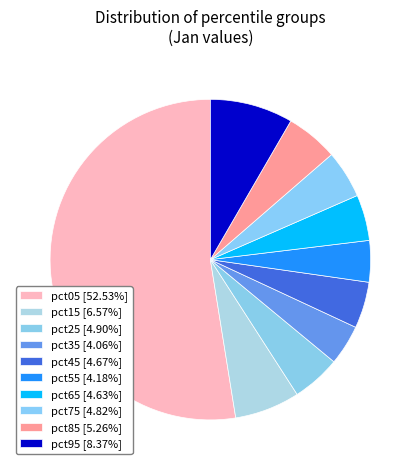

To the nearest percent, what is the difference between the largest and smallest slice percentages?

48%